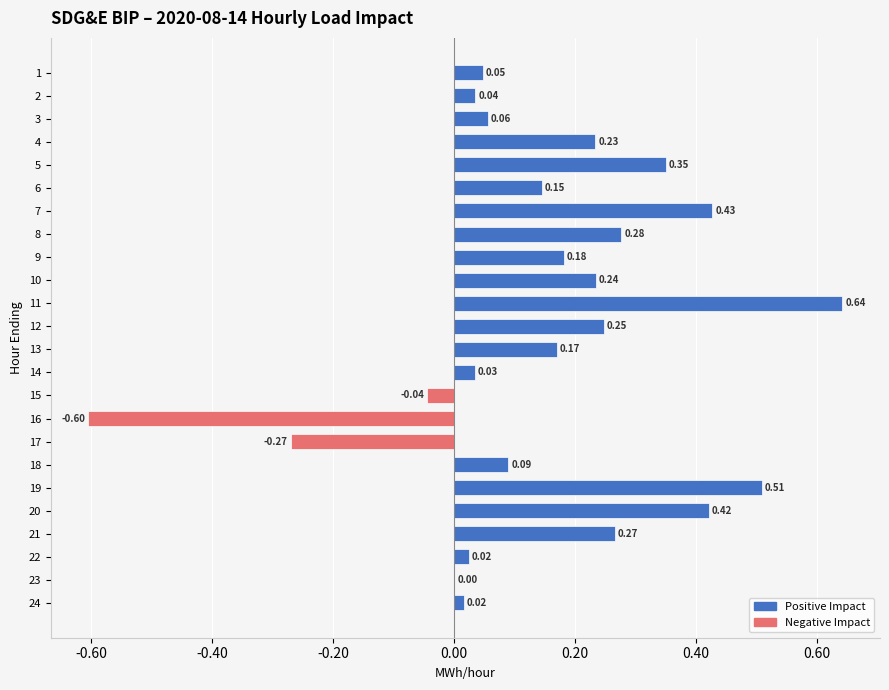

Are the bars grouped side by side (vs. stacked)?

No